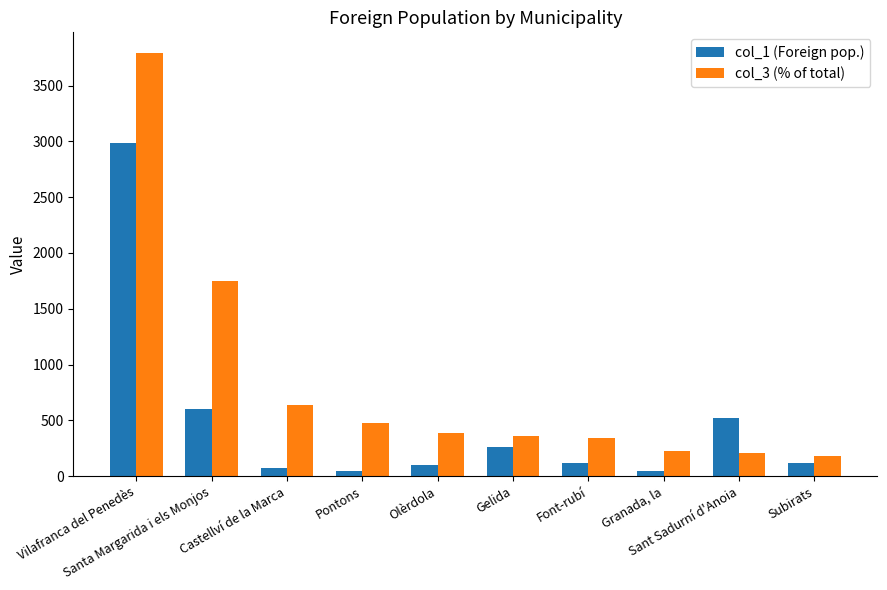

True or false: col_3 (% of total) has a value of 340 at Font-rubí.

True